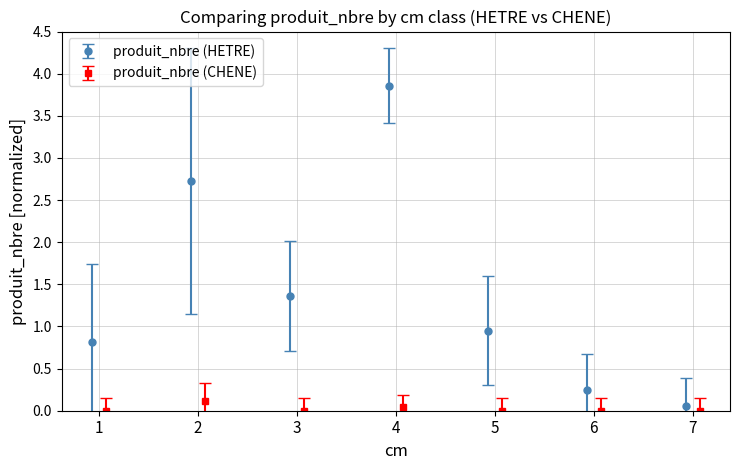

What is the value of the produit_nbre (HETRE) point at the 7th from the left?

0.1